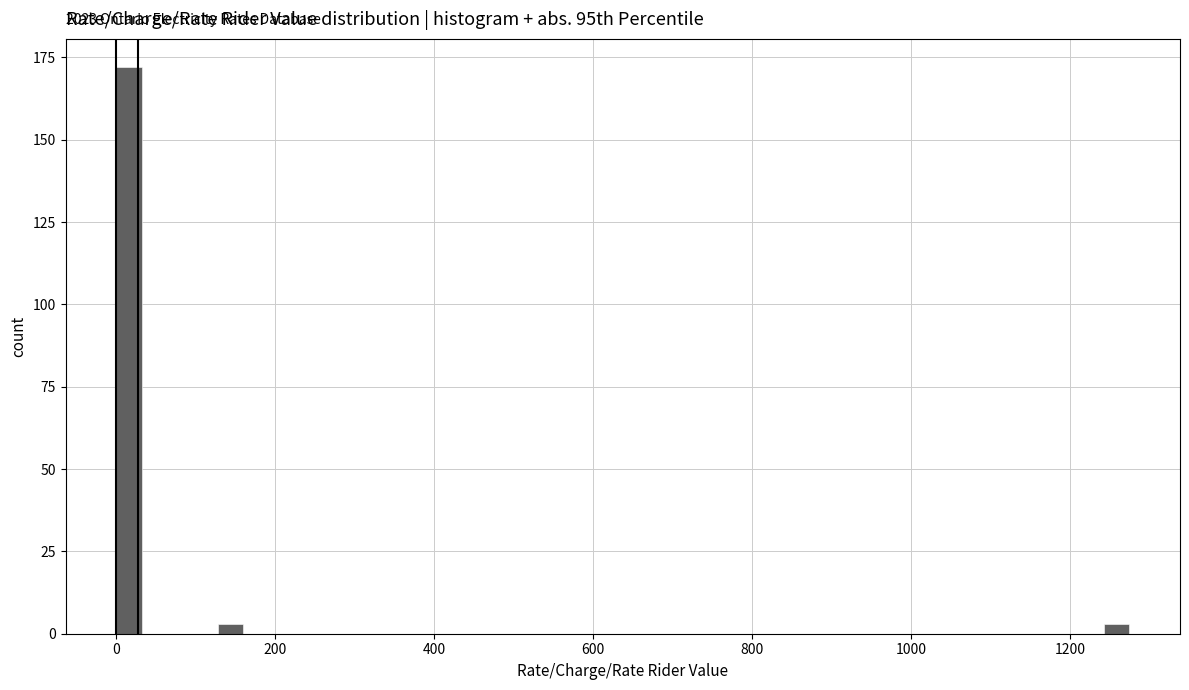

Around what value on the x-axis is the tallest bar? Give the approximate position of its centre, as read against the axis.

20